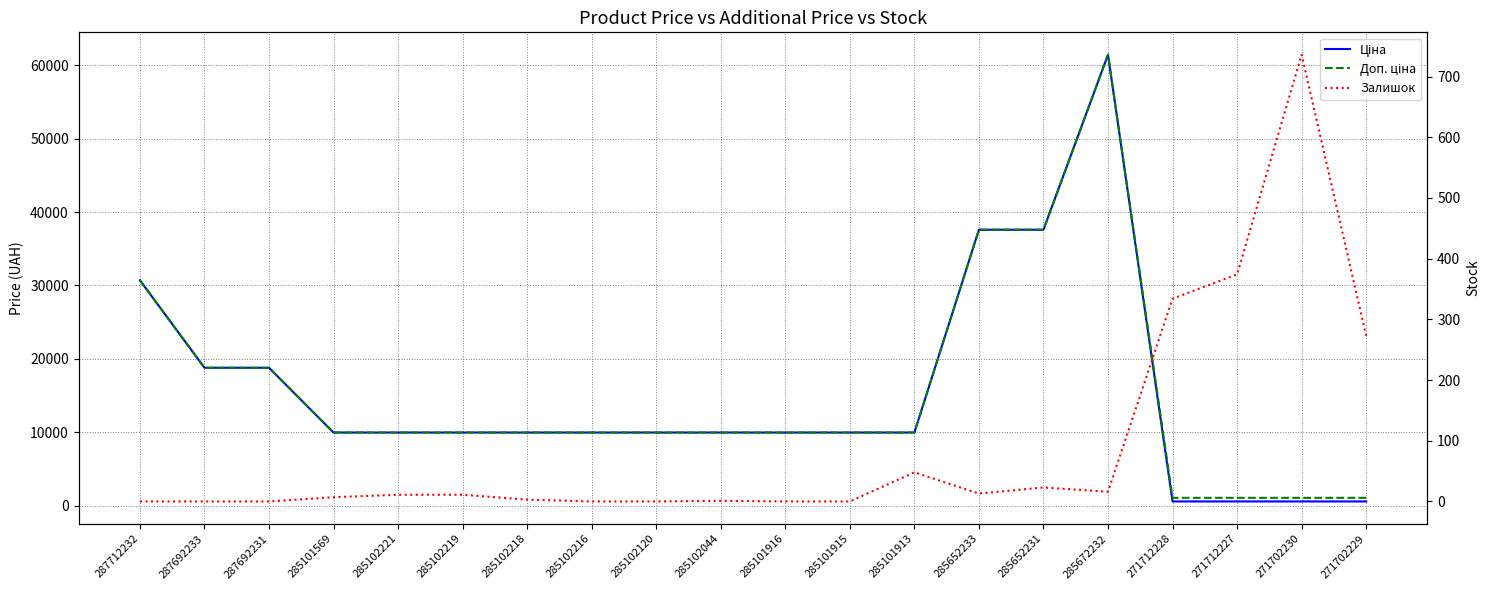

Where is Ціна nearest to the value 31012?

287712232